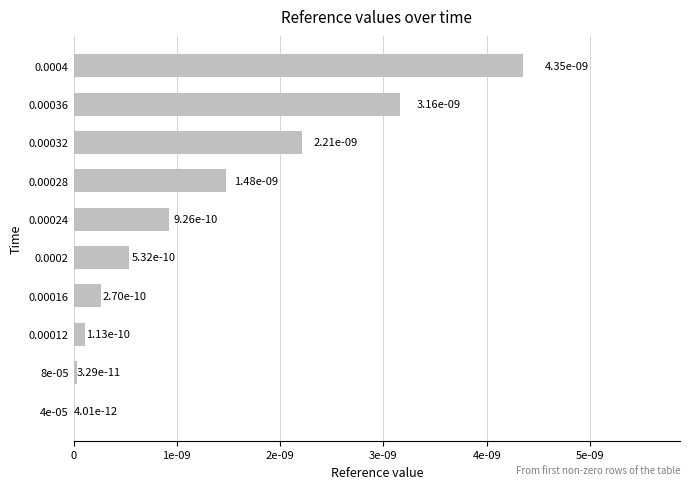

The chart shows a value of 0.0 at 4e-05. True or false?

True